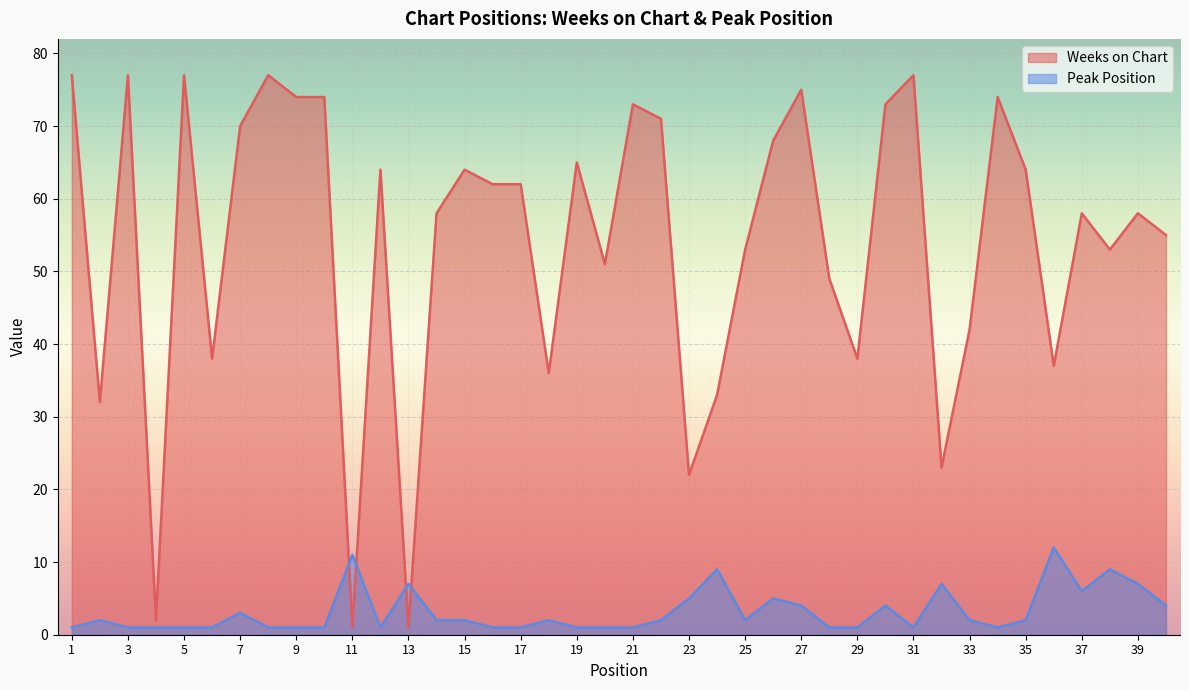

What is the maximum value shown in the chart?

77